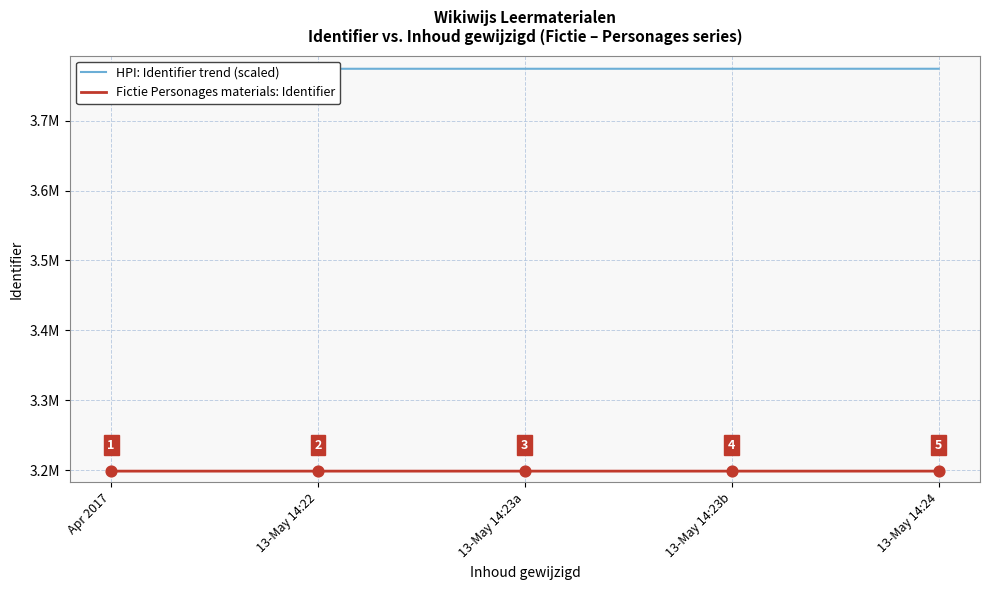

Which series has the largest total across all categories?

HPI: Identifier trend (scaled)